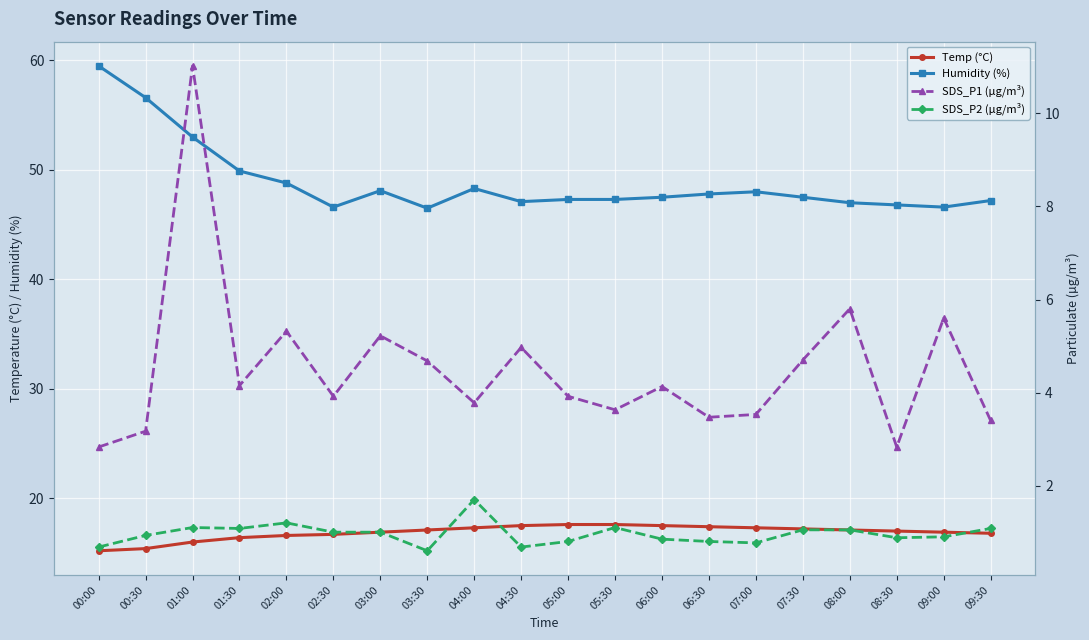

How many data points does each series have?

20